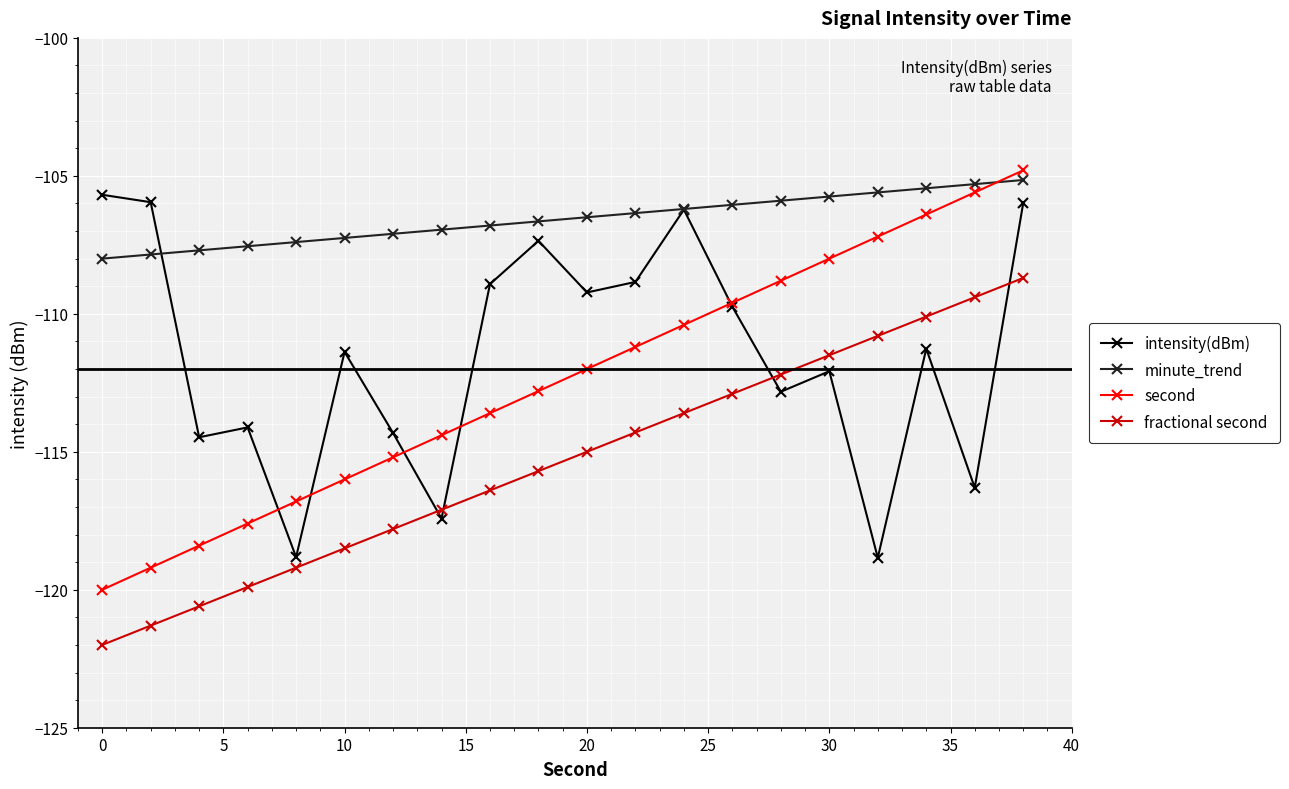

Count the number of categories in the chart.

20